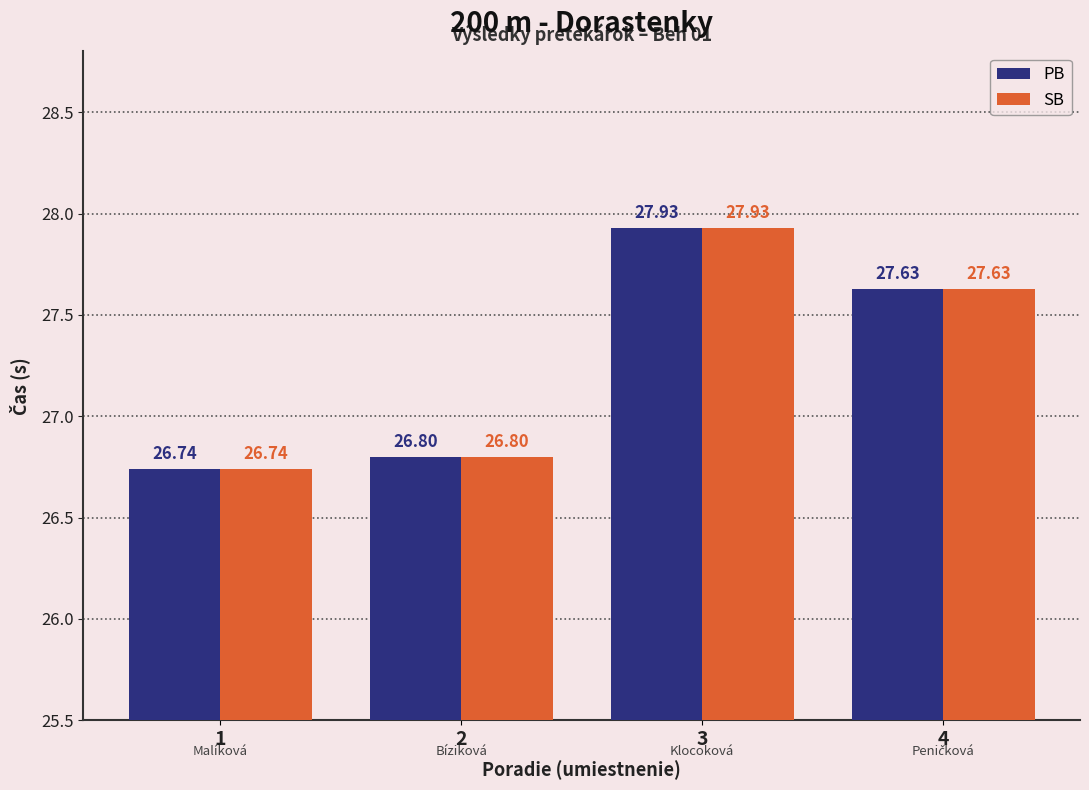

Reading right to left, extract all data points from this chart.

PB: 27.6	27.9	26.8	26.7
SB: 27.6	27.9	26.8	26.7